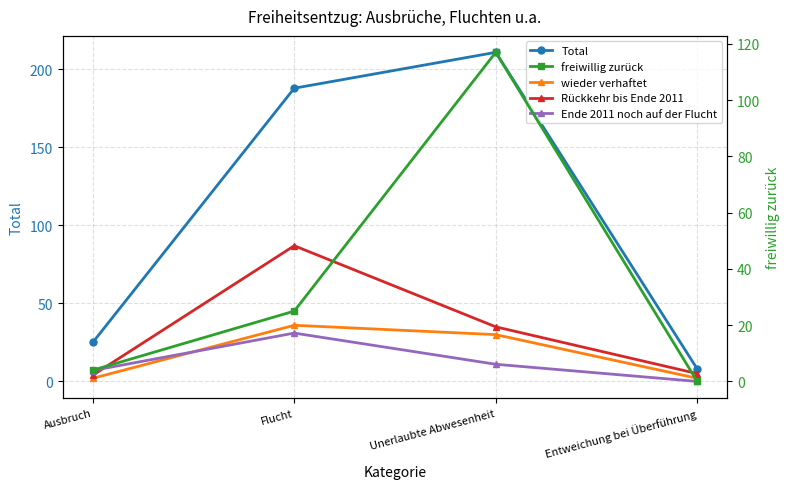

Between Unerlaubte Abwesenheit and Flucht, which is larger?

Unerlaubte Abwesenheit